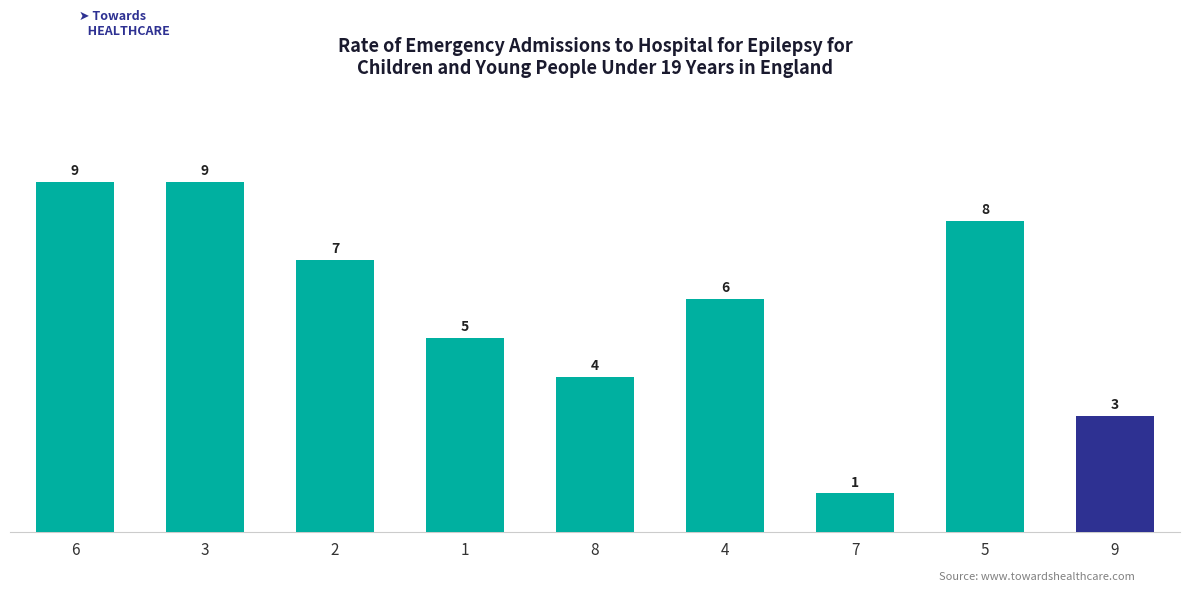

What is the difference between the maximum and minimum values?

8